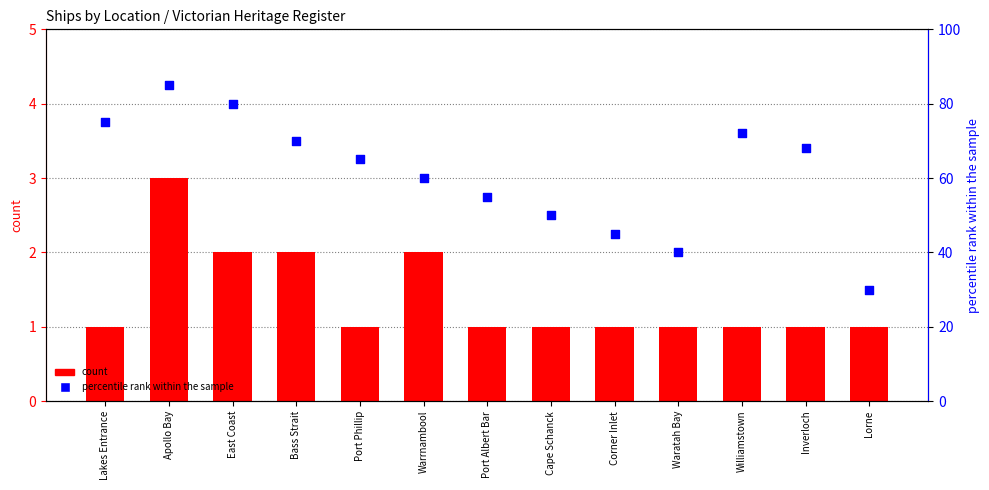

At which category is the sum across all series the highest?

Apollo Bay